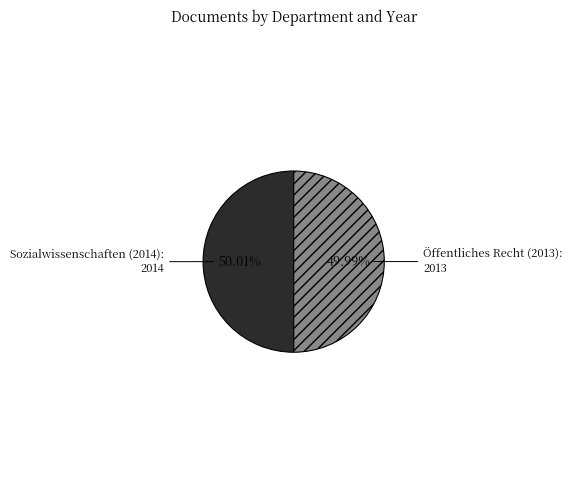

To the nearest percent, what is the combined percentage of Sozialwissenschaften (2014) and Öffentliches Recht (2013)?

100%